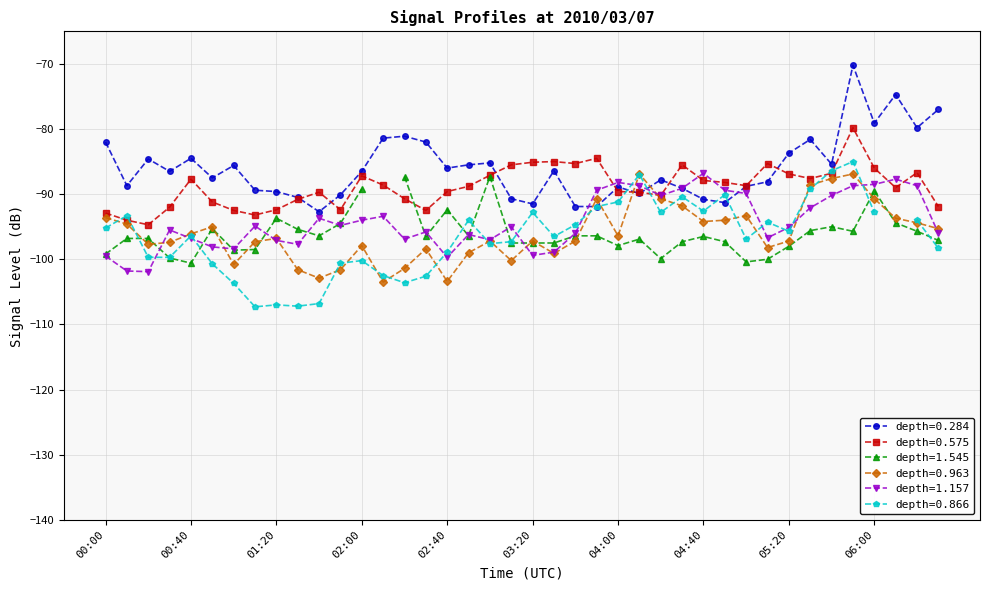

True or false: depth=0.963 has more than 2 interior local peaks.

True